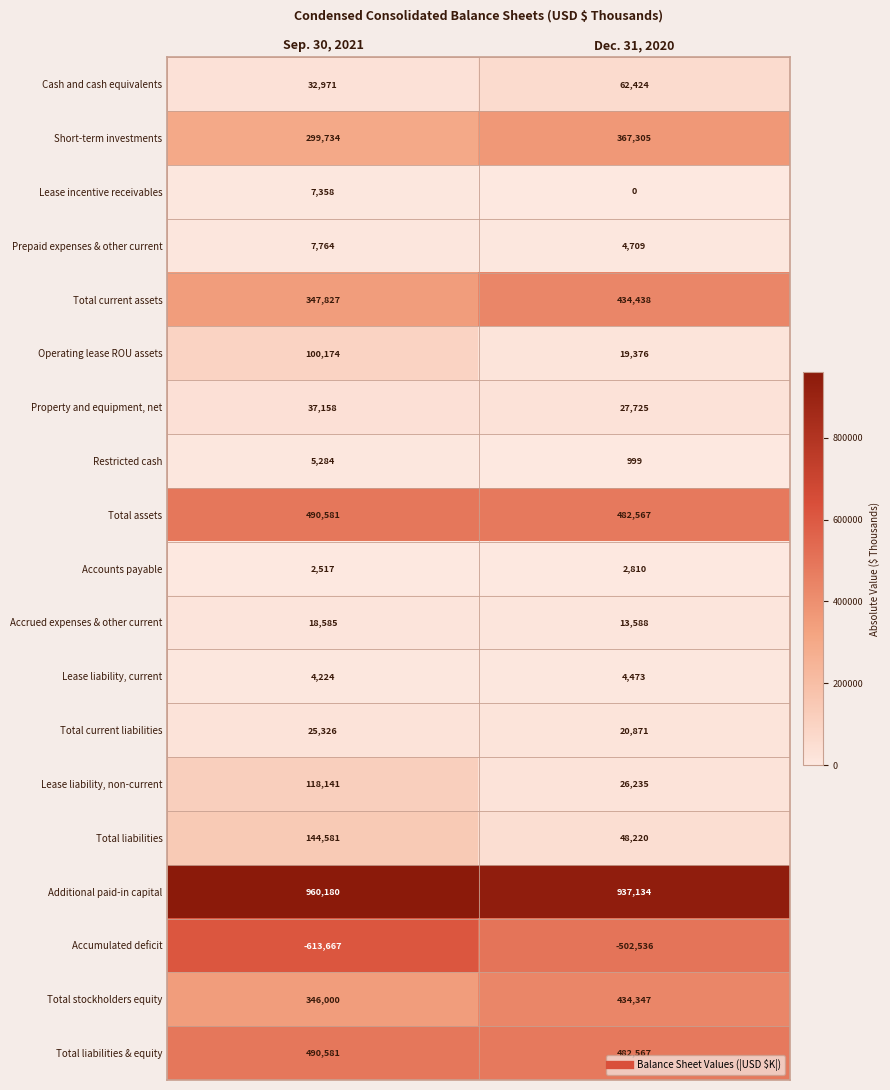

Where is Short-term investments nearest to the value 333519?

Sep. 30, 2021